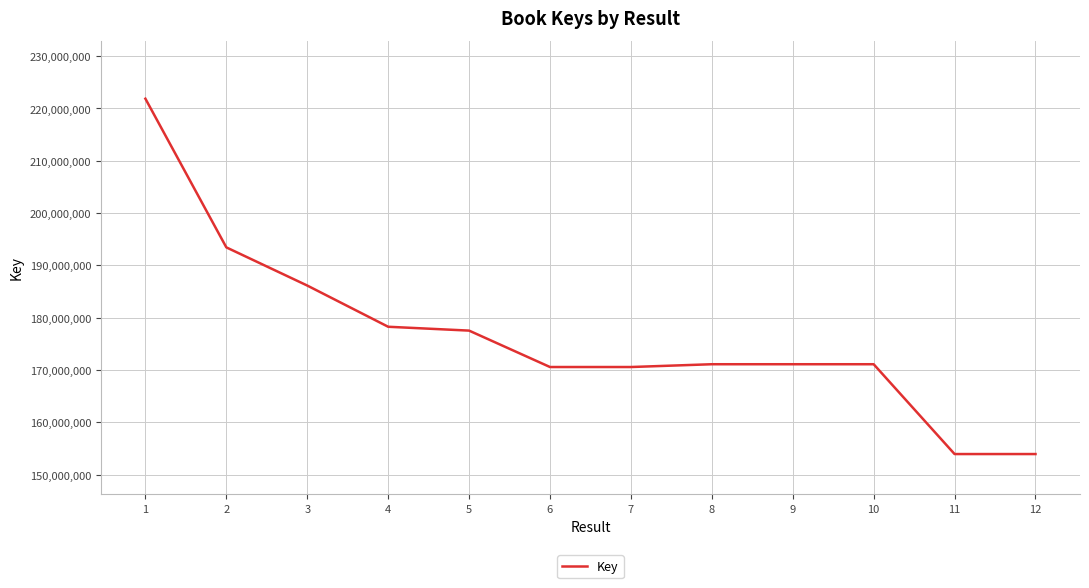

What is the difference between the values at 6 and 11?

16637751